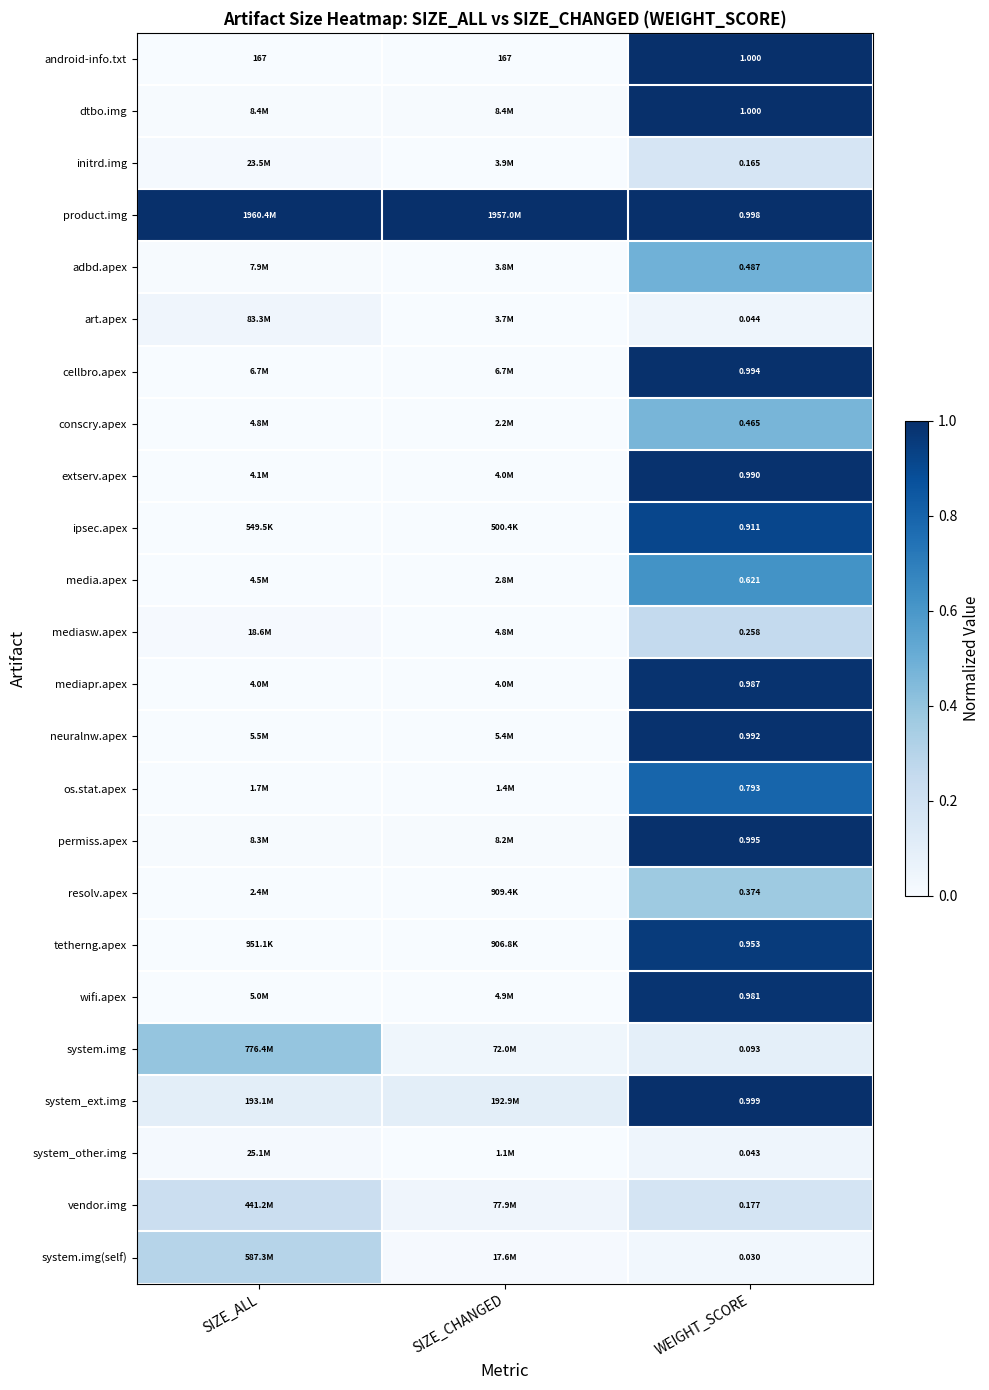

Is the value of android-info.txt at SIZE_CHANGED greater than the value of system.img at WEIGHT_SCORE?

Yes